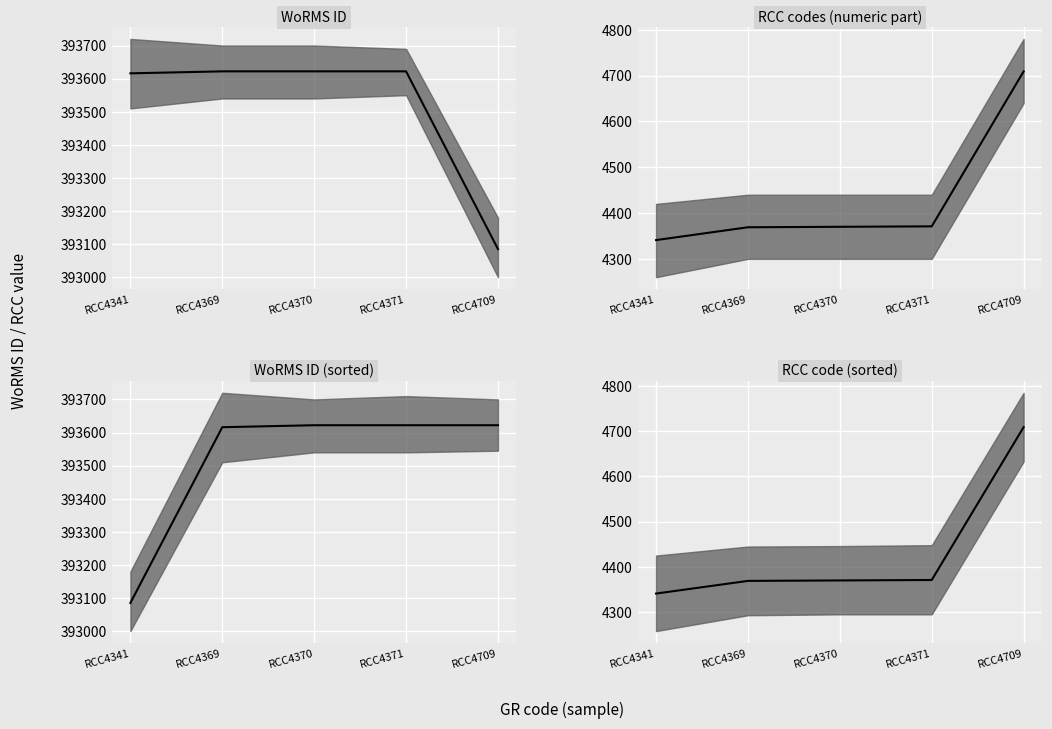

Does the chart display data point markers on the line(s)?

No